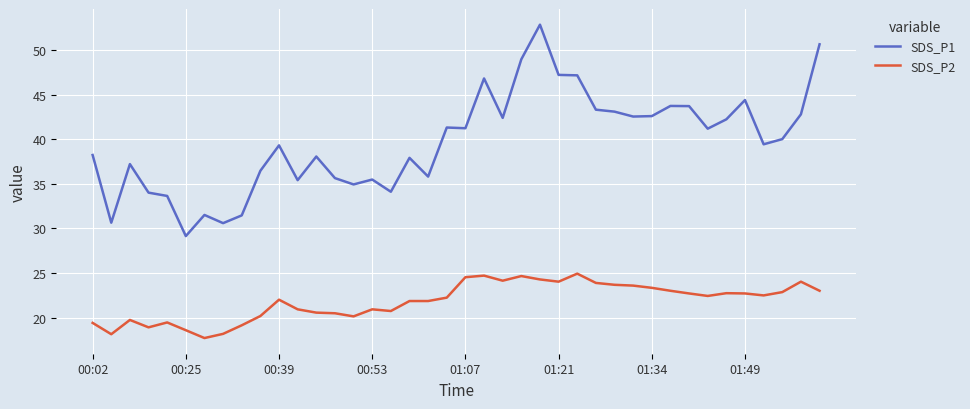

Which series has the largest range (max minus min)?

SDS_P1